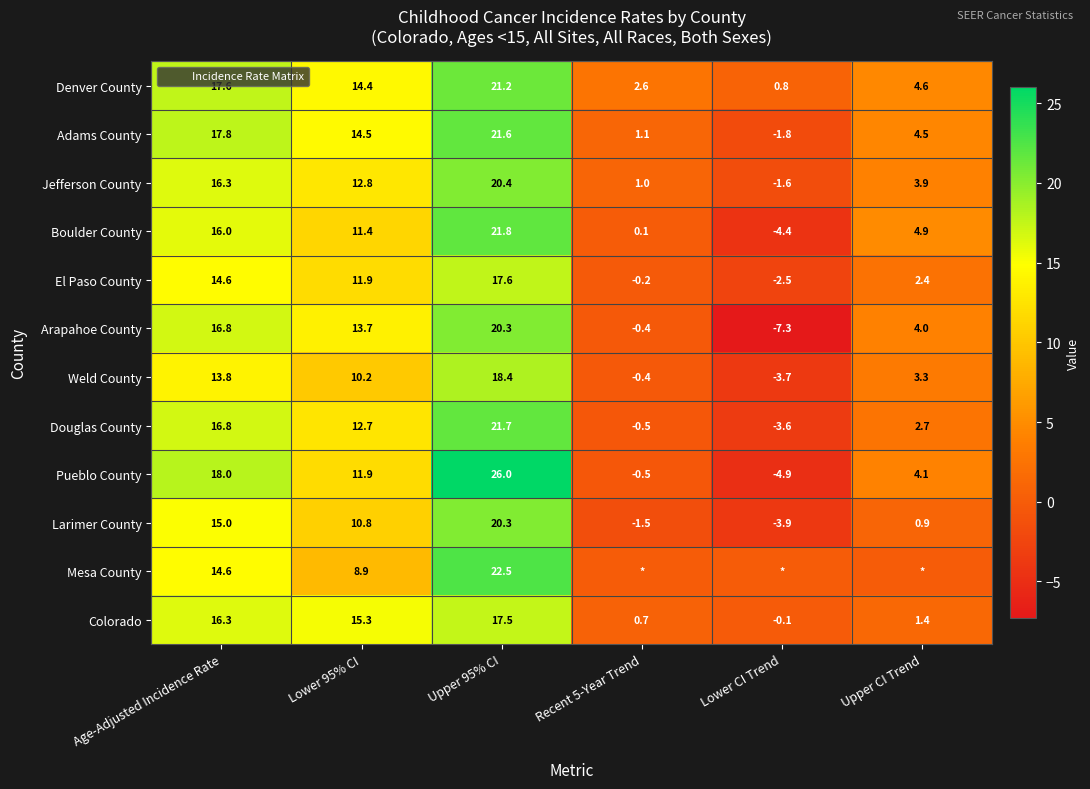

How many values in Douglas County are below zero?

2